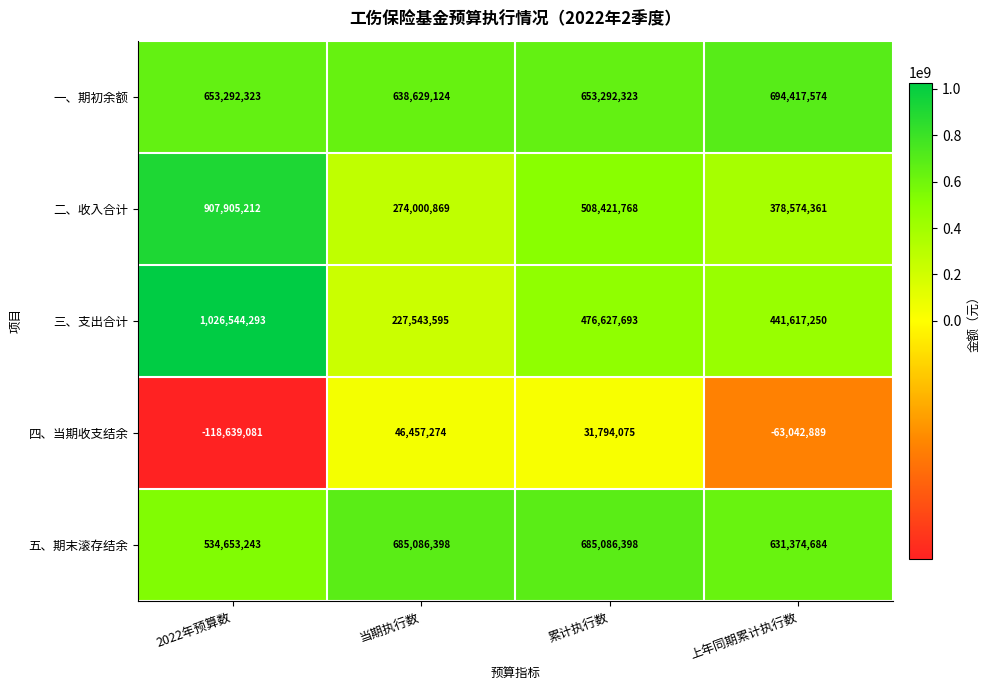

At 当期执行数, list the series in order from largest to smallest.

五、期末滚存结余, 一、期初余额, 二、收入合计, 三、支出合计, 四、当期收支结余